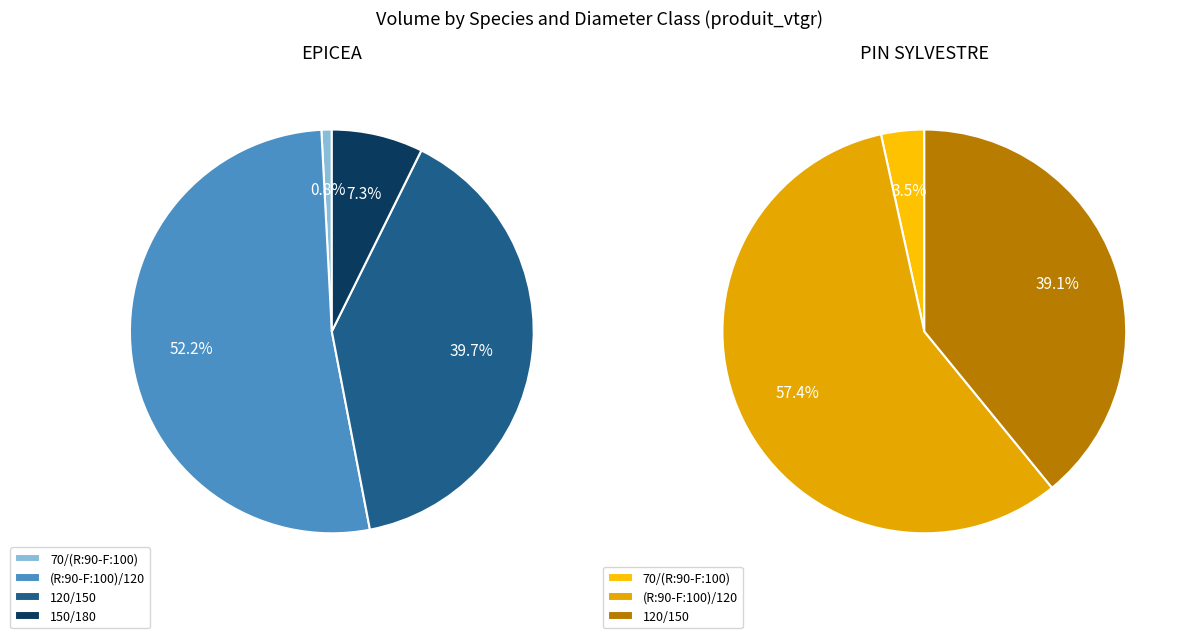

Is there a majority slice in this chart?

Yes